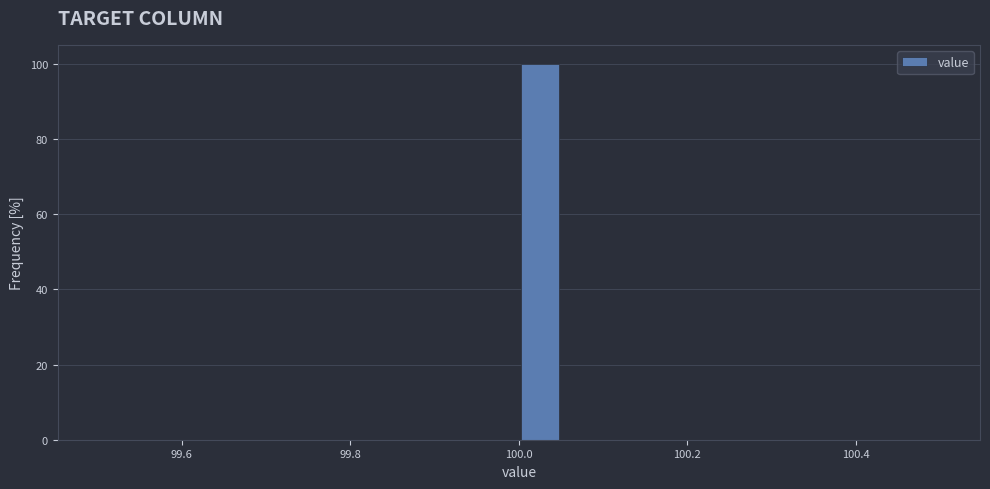

Around what value on the x-axis is the tallest bar? Give the approximate position of its centre, as read against the axis.

100.02